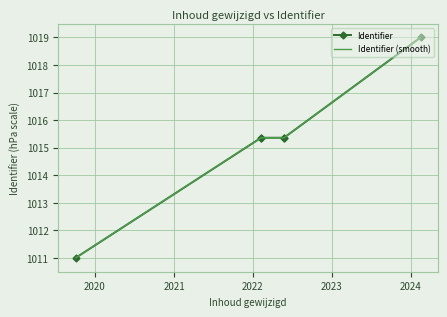

The value of Identifier (smooth) at 2021 is 287.7. True or false?

False